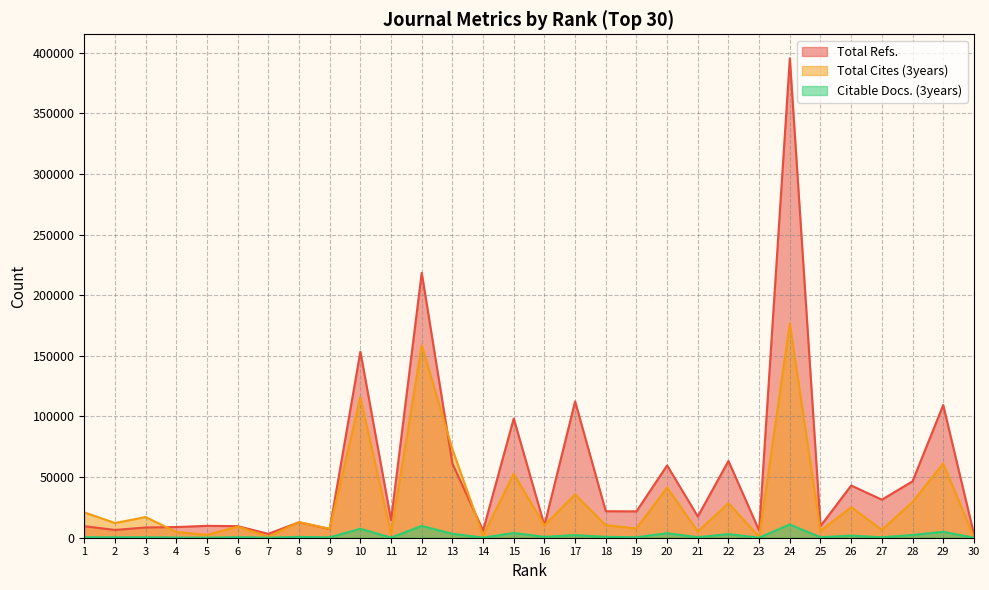

What is the highest value of the Total Refs. series?

395502